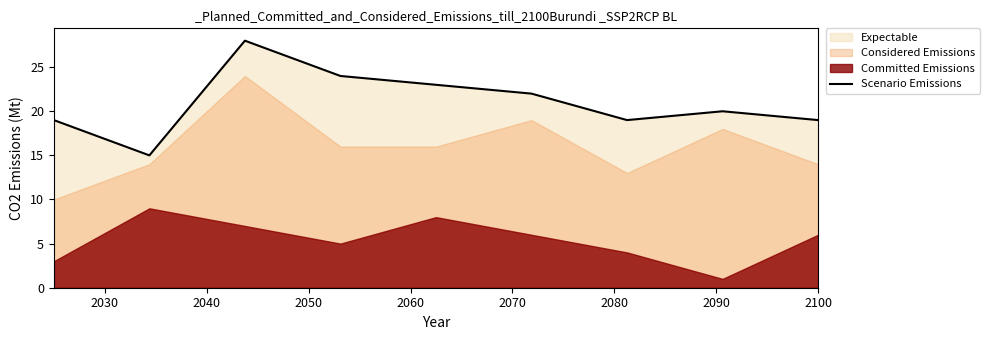

What is the sum of the values at 2090 and 2050?

44